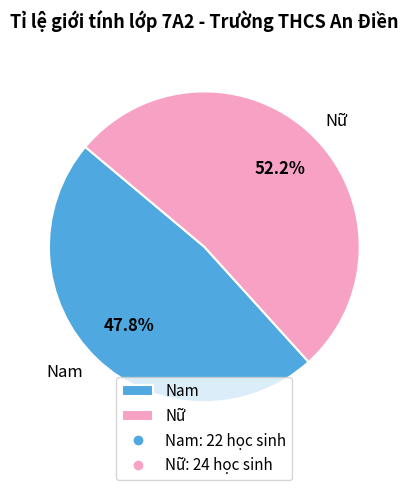

To the nearest percent, what is the combined percentage of Nữ and Nam?

100%